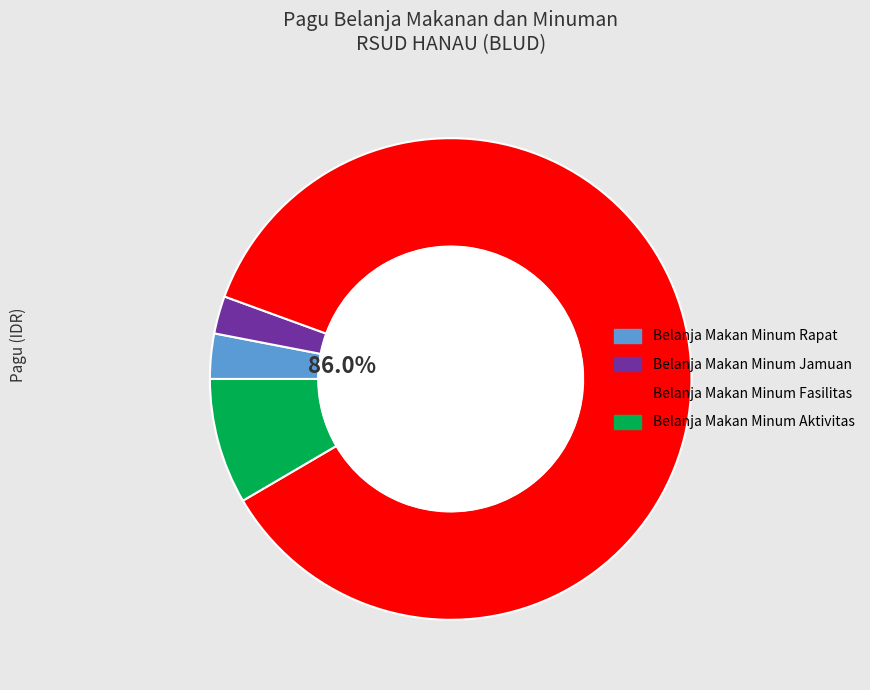

Count the number of slices in the pie.

4